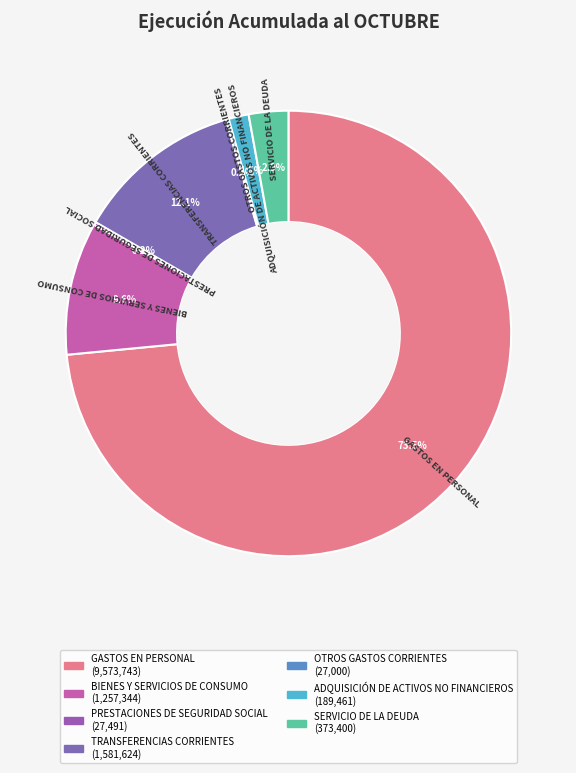

Which slice represents more than half of the pie?

GASTOS EN PERSONAL